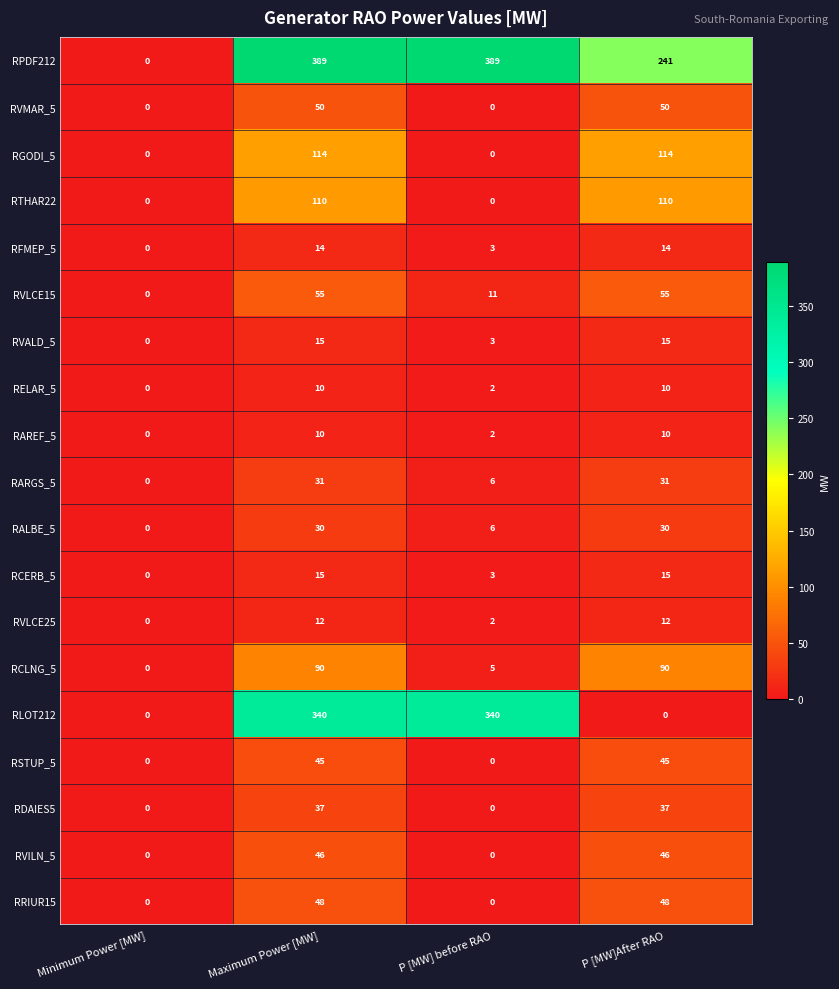

Which category has the lowest value in the RVLCE15 series?

Minimum Power [MW]